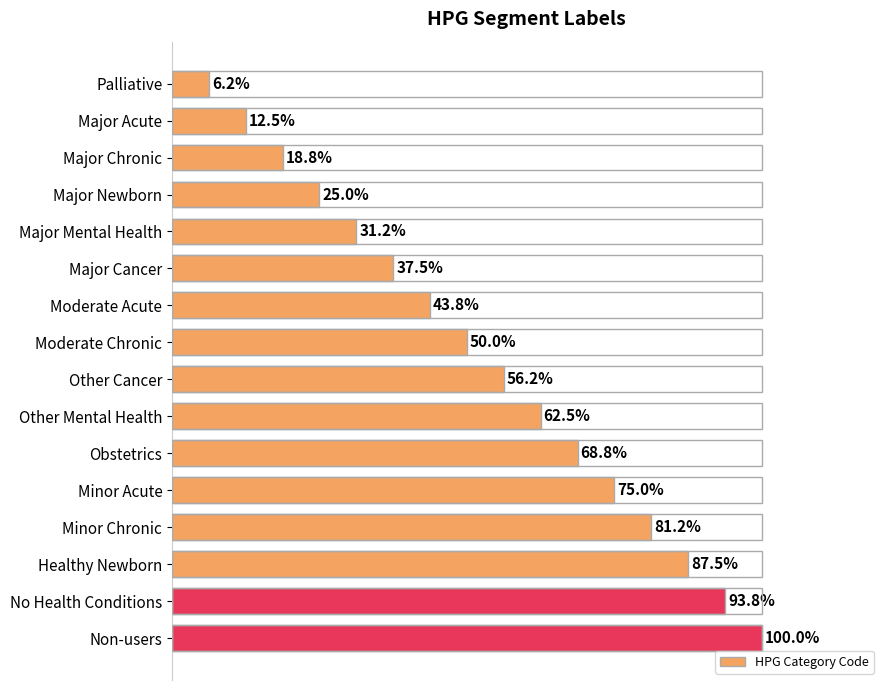

Where is the data nearest to the value 53?

Moderate Chronic